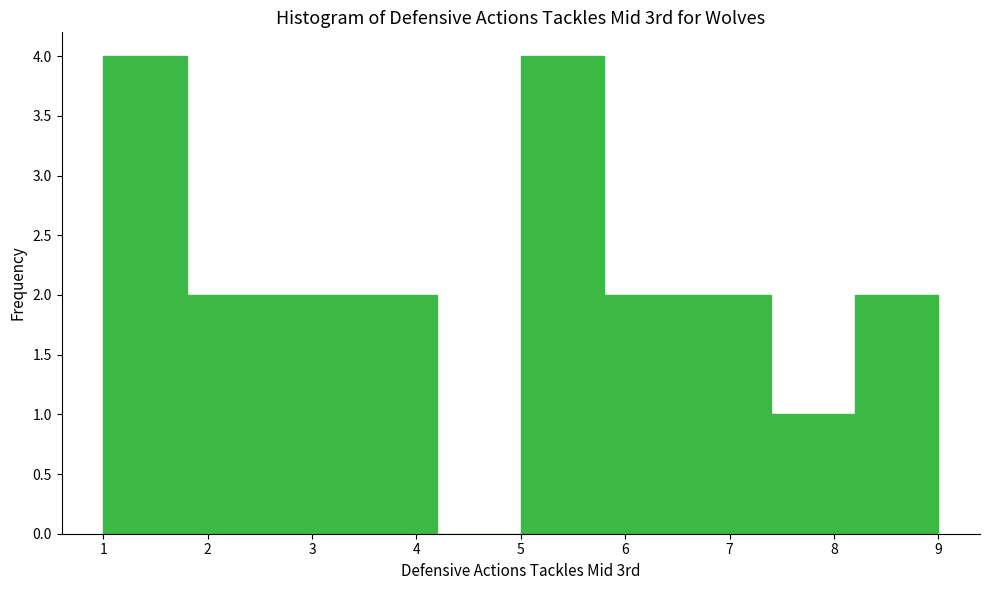

Reading left to right, transcribe this chart: for each bar, give the range it covers on the x-axis and its height. The values are not printed on the chart, so give them approximately, as read against the axis.

1.0 to 1.8: 4
1.8 to 2.6: 2
2.6 to 3.4: 2
3.4 to 4.2: 2
4.2 to 5.0: 0
5.0 to 5.8: 4
5.8 to 6.6: 2
6.6 to 7.4: 2
7.4 to 8.2: 1
8.2 to 9.0: 2